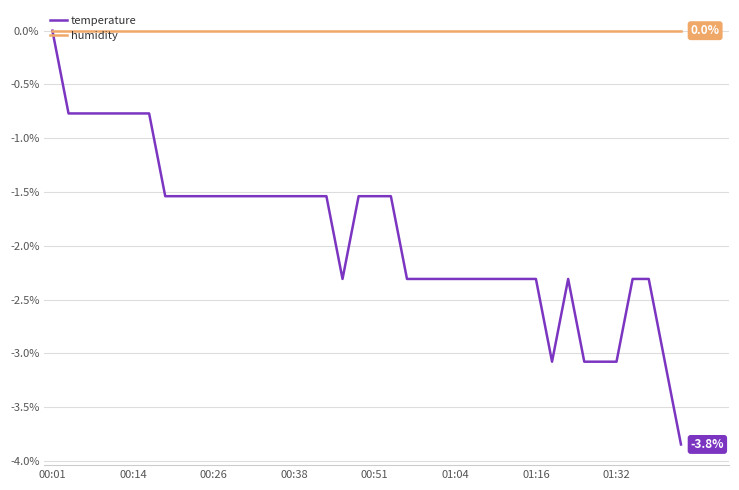

List the series in order of their overall mean, lowest first.

temperature, humidity